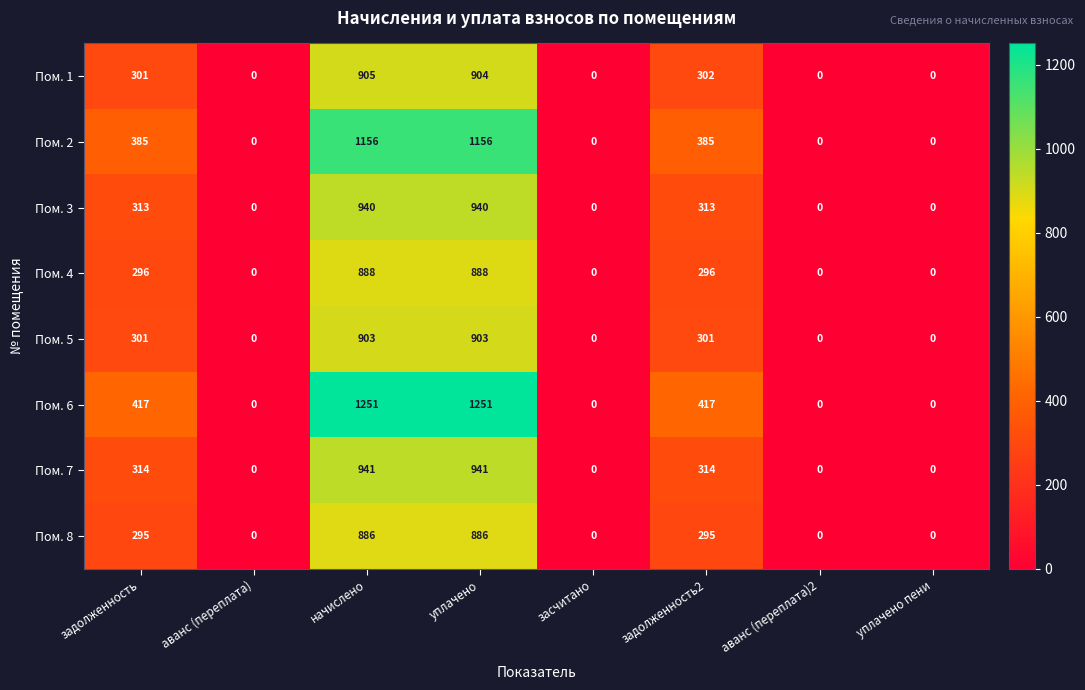

Rank the series by their maximum value, from lowest to highest.

Пом. 8, Пом. 4, Пом. 5, Пом. 1, Пом. 3, Пом. 7, Пом. 2, Пом. 6